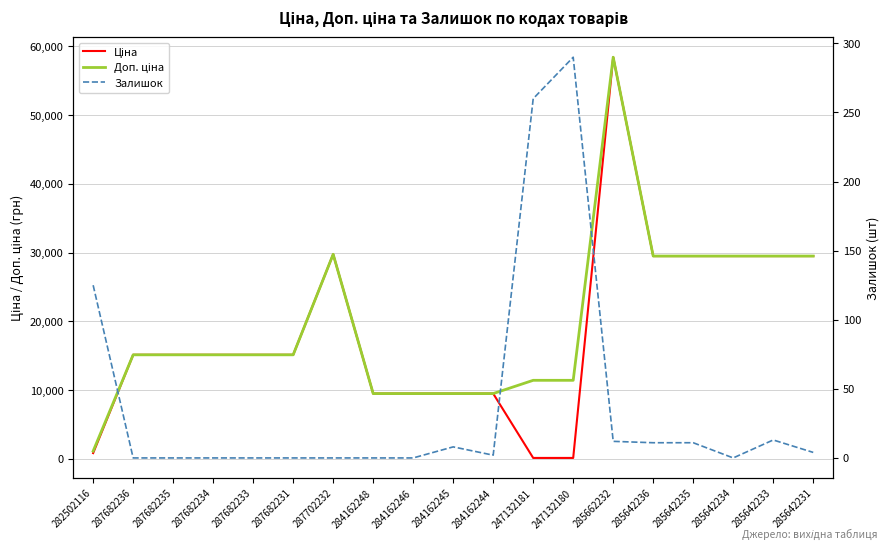

What position from the right is 287682235?

17